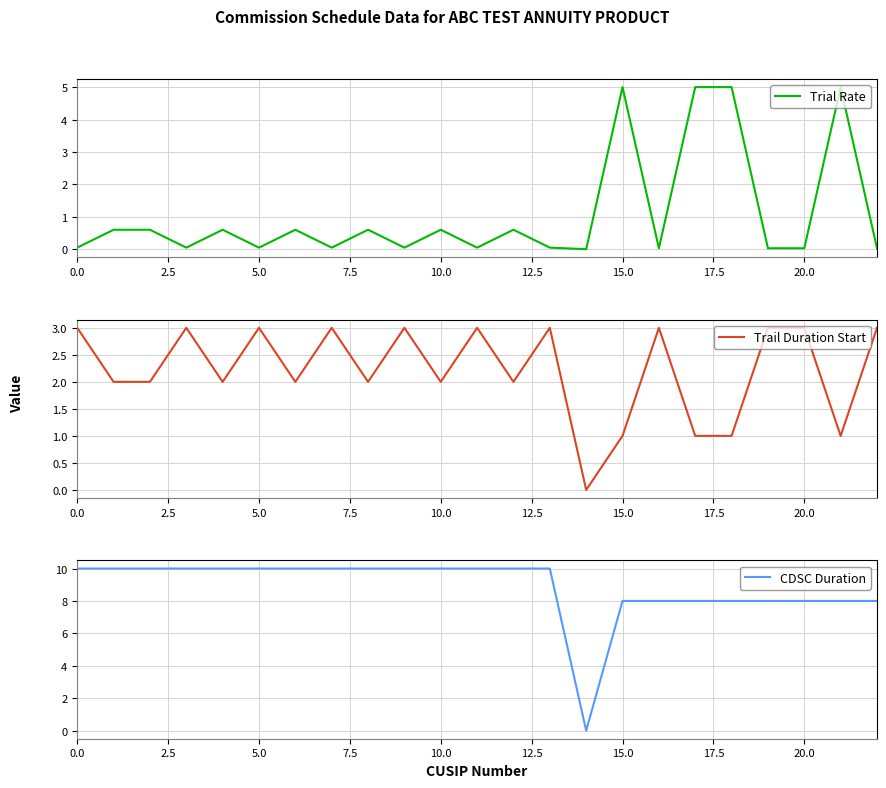

How many positive values does the CDSC Duration series have?

22